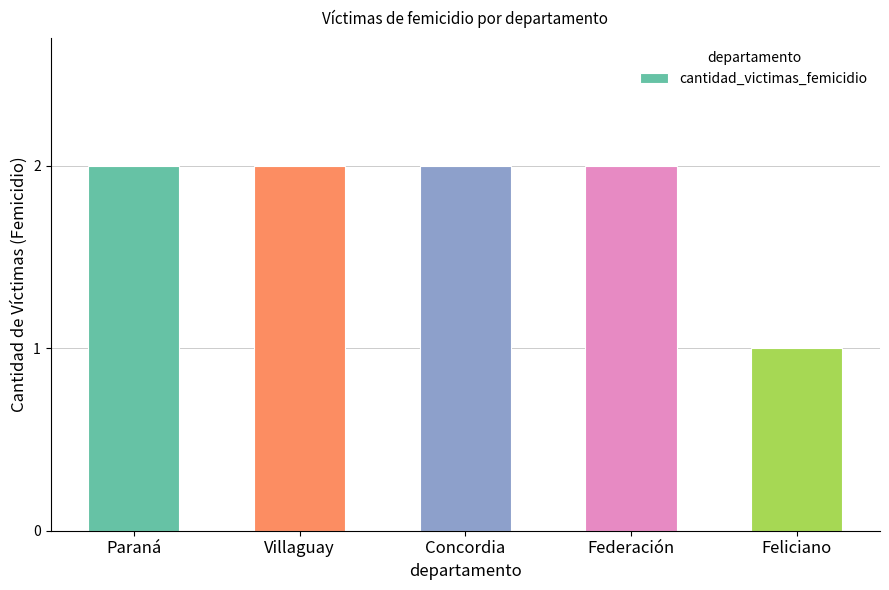

Approximately how many times larger is the value at Concordia compared to Feliciano?

2.0